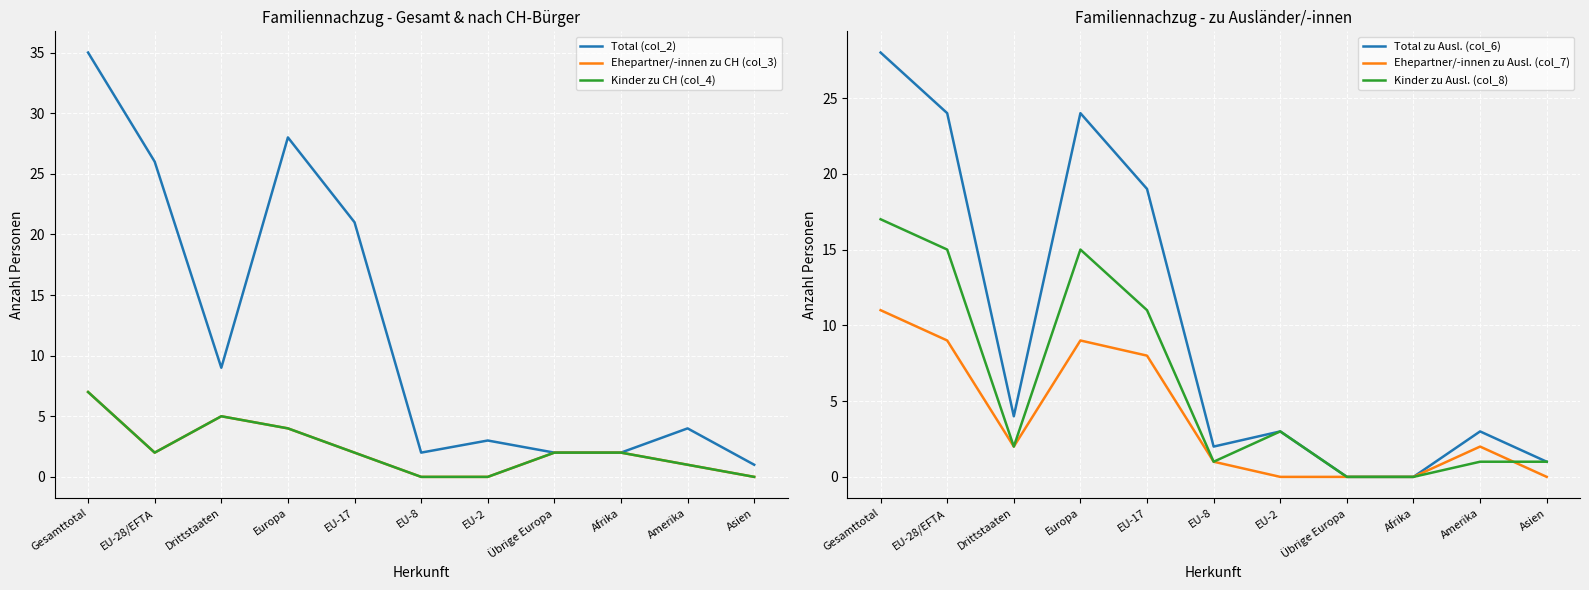

True or false: Kinder zu Ausl. (col_8) has more than 2 interior local peaks.

False